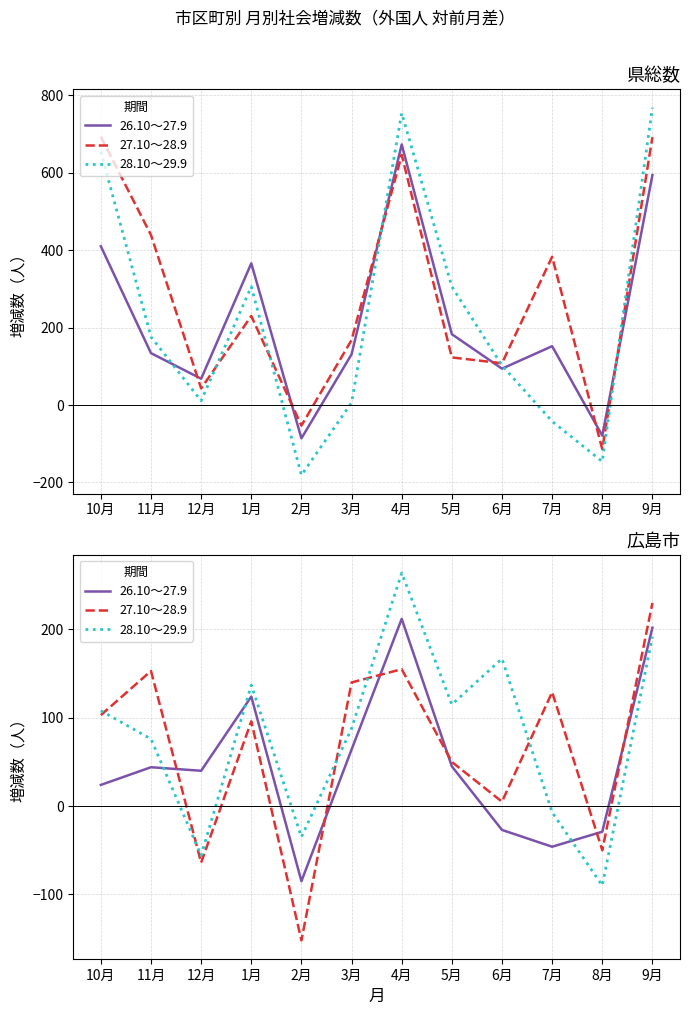

Is it true that 28.10～29.9 equals 108 at 10月?

True